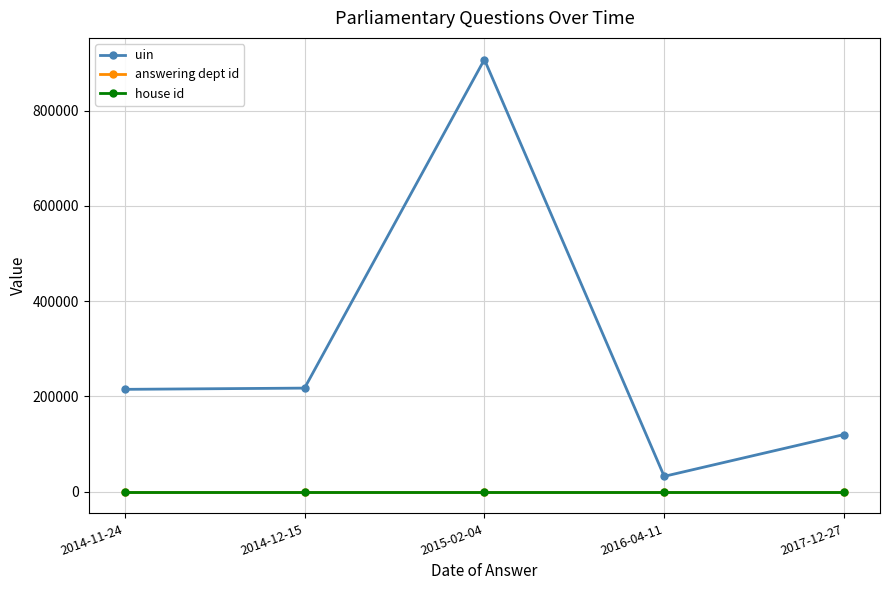

What is the maximum value shown in the chart?

907435